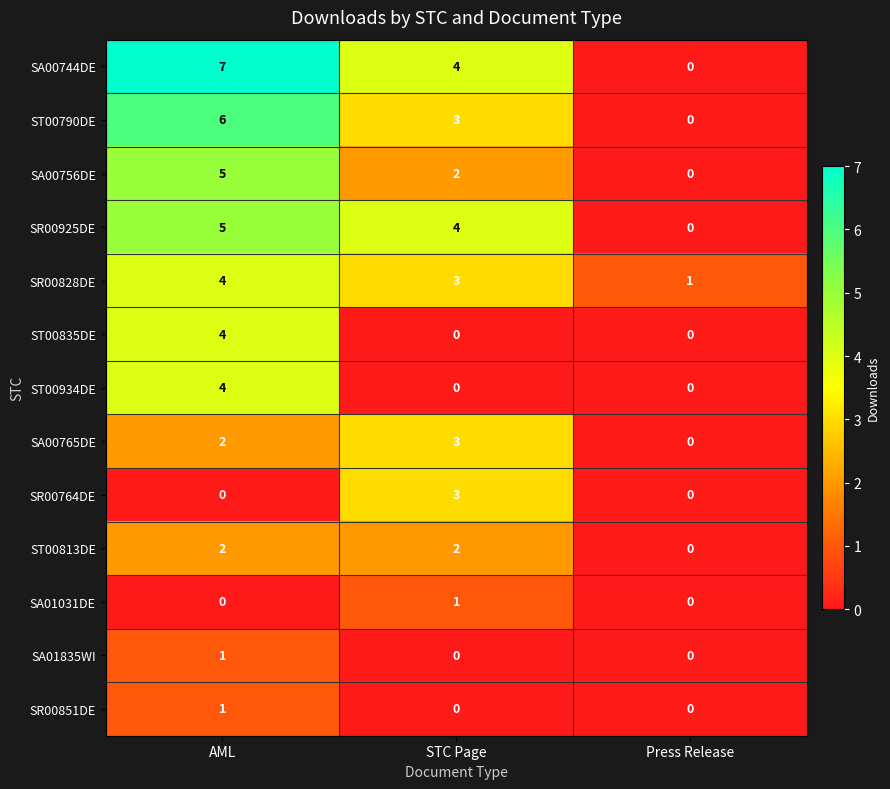

Read the ST00790DE value at STC Page.

3